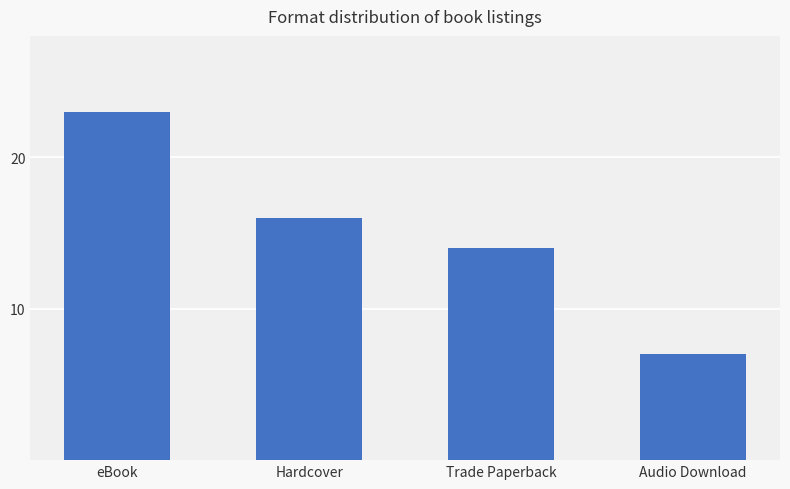

List the labels in order of value, largest first.

eBook, Hardcover, Trade Paperback, Audio Download